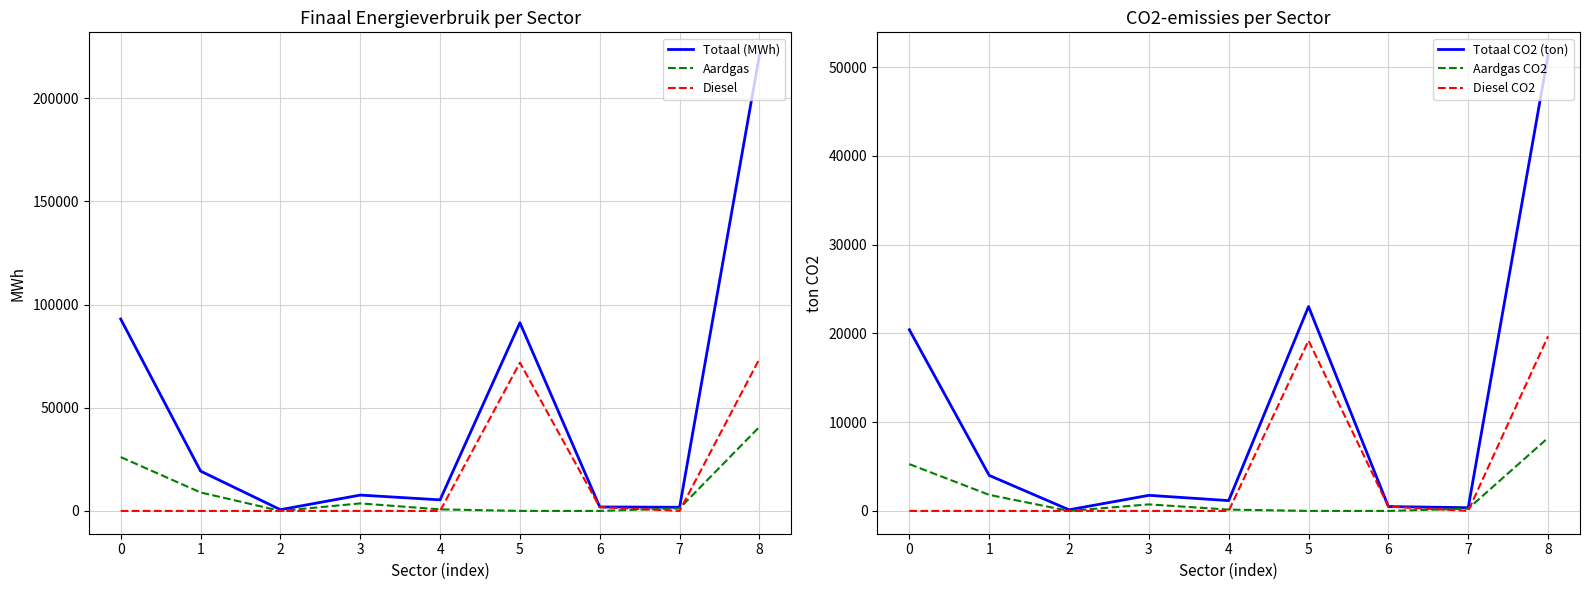

Reading left to right, transcribe all the data shown in this chart.

Totaal (MWh): 93005.3	19311.1	611.1	7679.6	5372.9	91224.2	1930.8	1783.5	220918.4
Aardgas: 26102.4	8963.8	0.0	3653.3	748.9	9.0	0.0	1266.6	40743.9
Diesel: 0.0	0.0	0.0	0.0	0.0	71862.9	1838.9	0.0	73701.8
Totaal CO2 (ton): 20410.6	4003.5	128.6	1758.6	1162.6	23021.4	493.0	364.6	51343.0
Aardgas CO2: 5272.7	1810.7	0.0	738.0	151.3	1.8	0.0	255.9	8230.3
Diesel CO2: 0.0	0.0	0.0	0.0	0.0	19187.4	491.0	0.0	19678.4